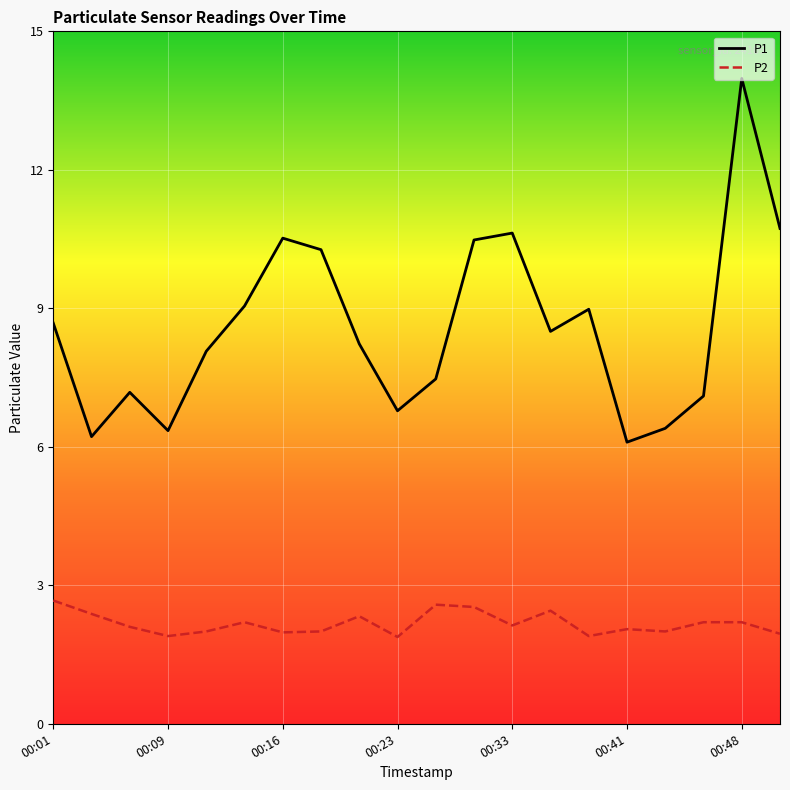

True or false: P1 and P2 cross at least once.

False